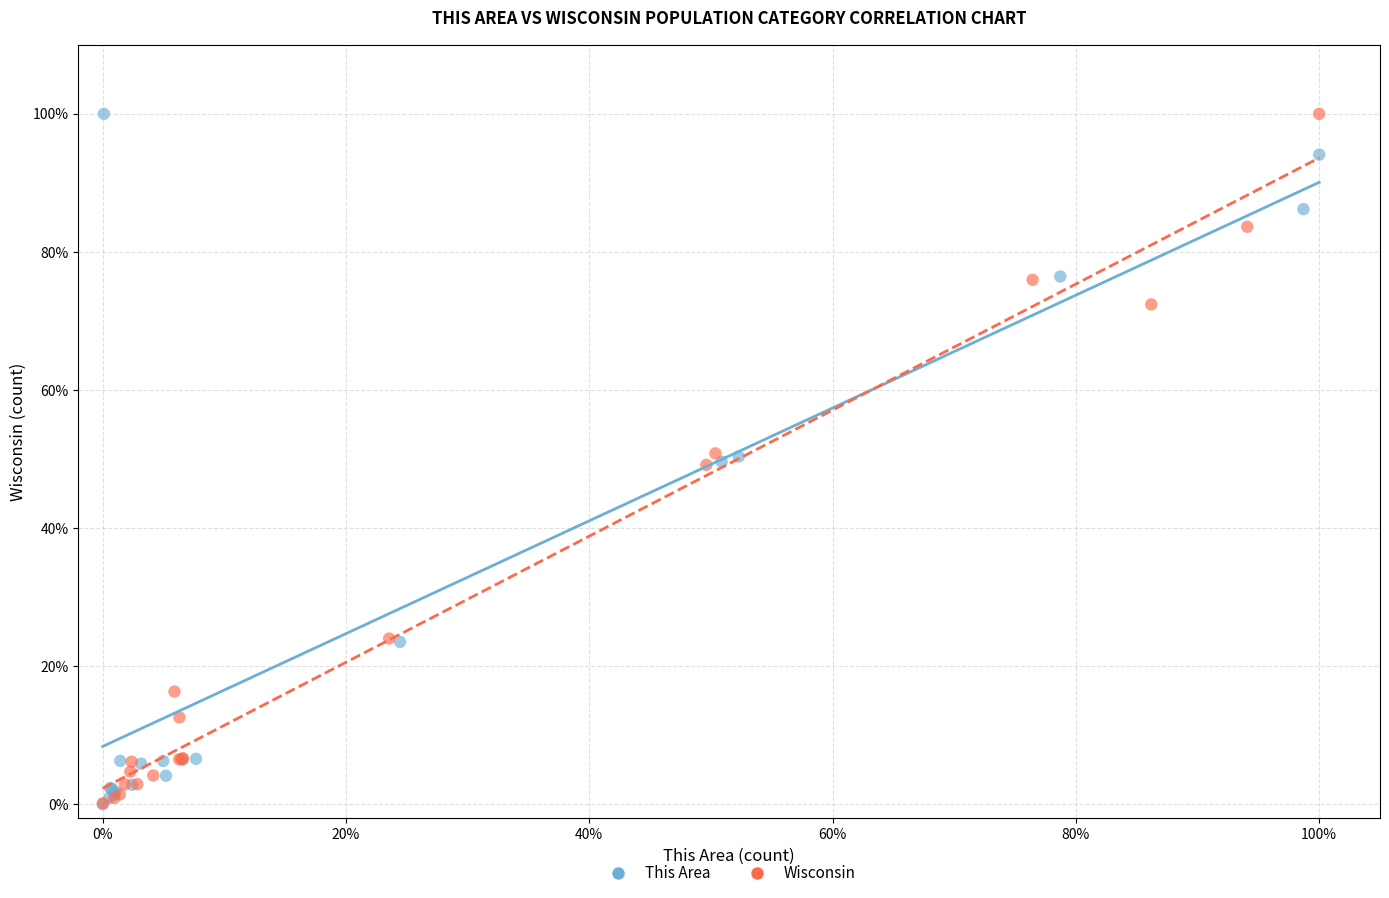

Which series has the largest Y range (max minus min)?

This Area